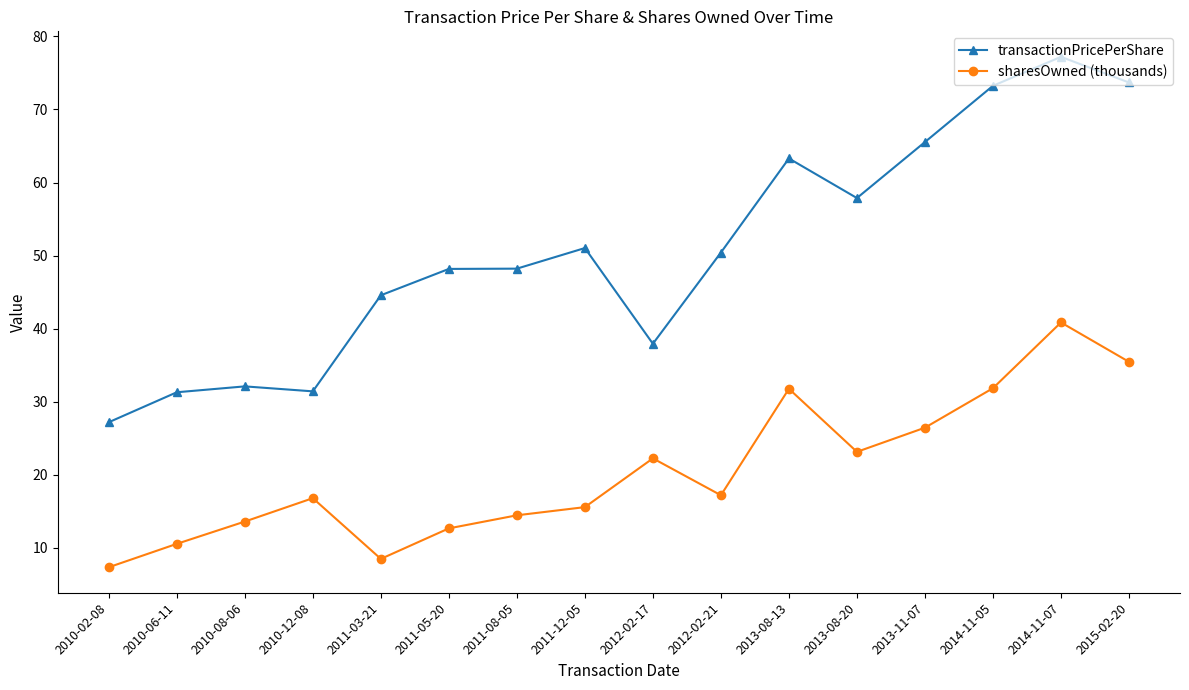

Rank the series by their average value, from lowest to highest.

sharesOwned (thousands), transactionPricePerShare